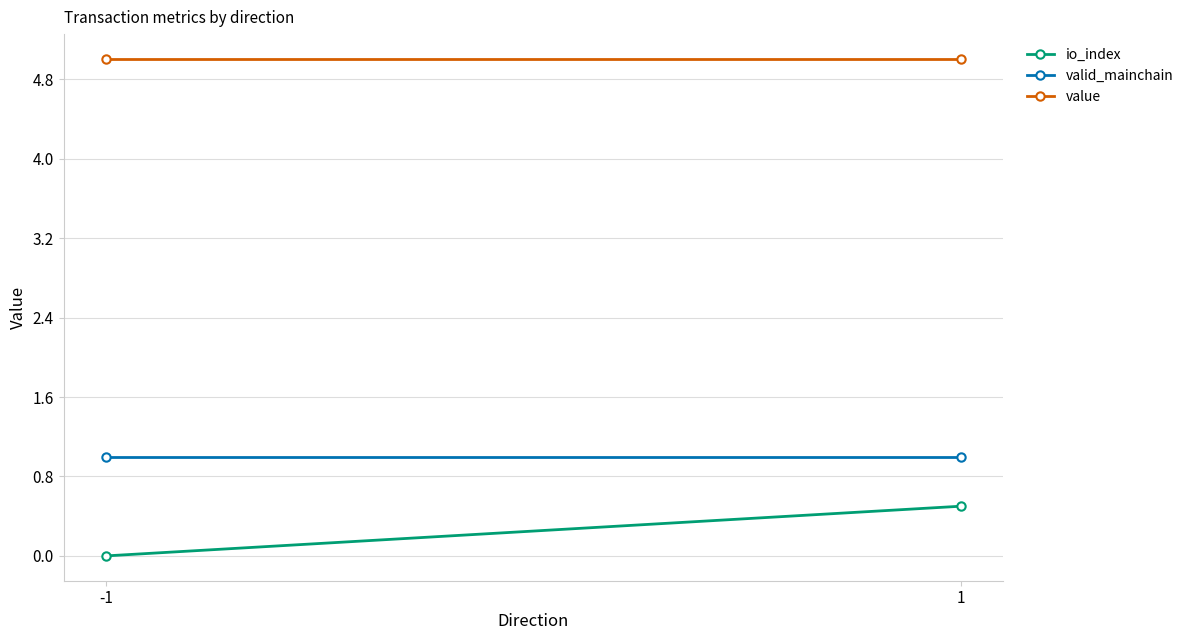

Reading right to left, what are all the values shown in this chart?

io_index: 1=0.5	-1=0.0
valid_mainchain: 1=1.0	-1=1.0
value: 1=5.0	-1=5.0